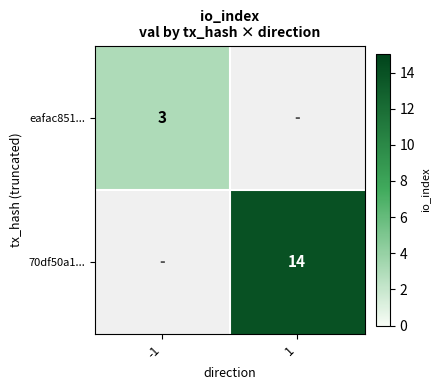

Is it true that 70df50a1... equals 14 at 1?

True